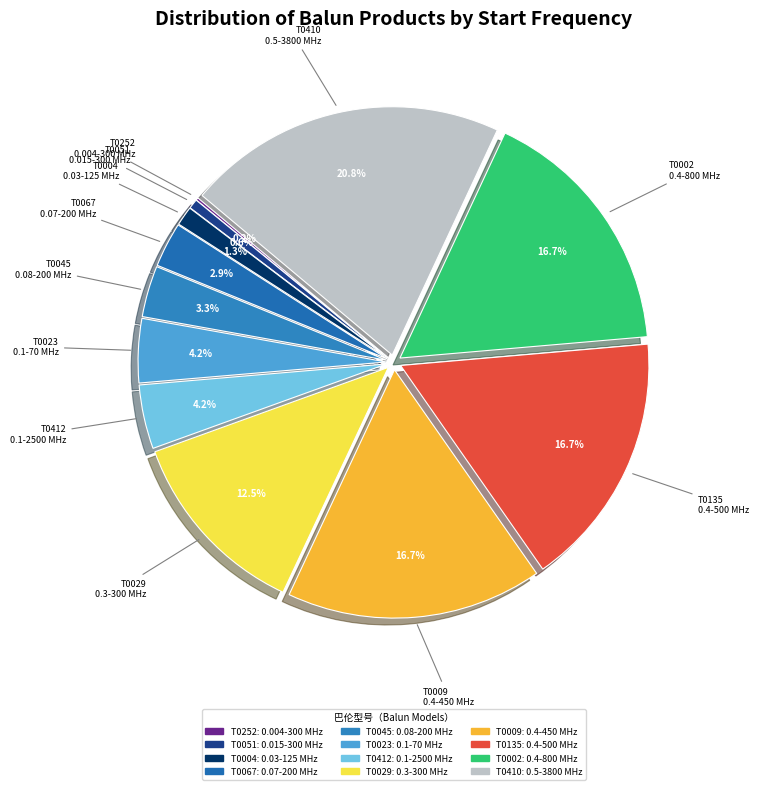

Which category has the biggest portion of the pie?

0.5-3800 MHz